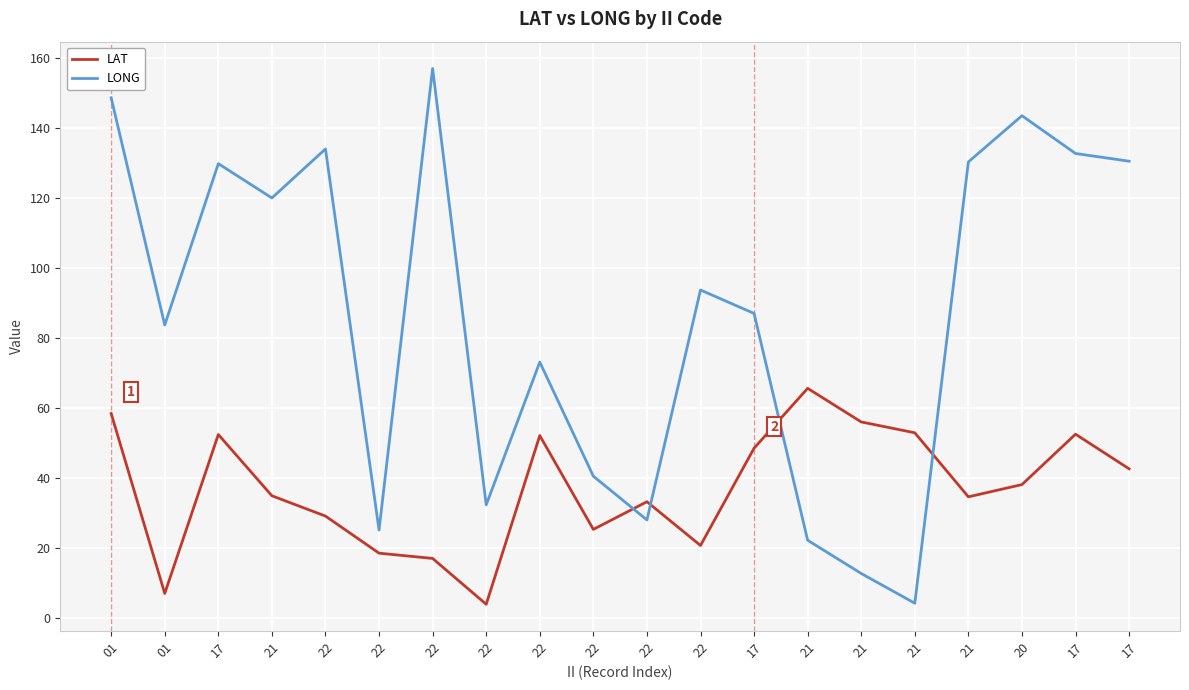

The LAT series shows 52.4 at 17. True or false?

True